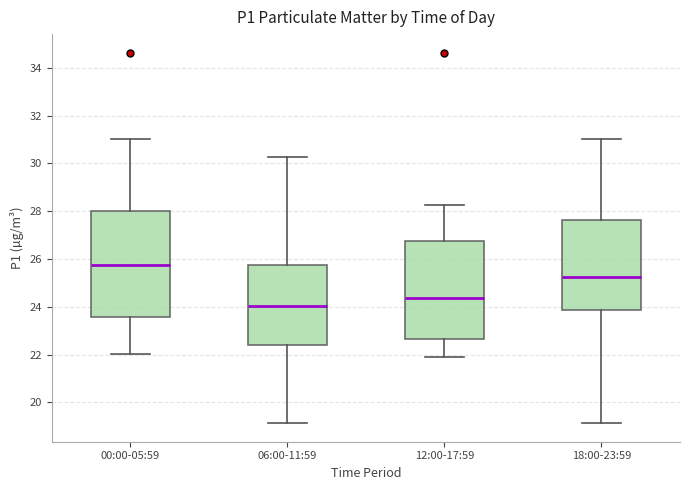

Which box has the lowest median line?

06:00-11:59